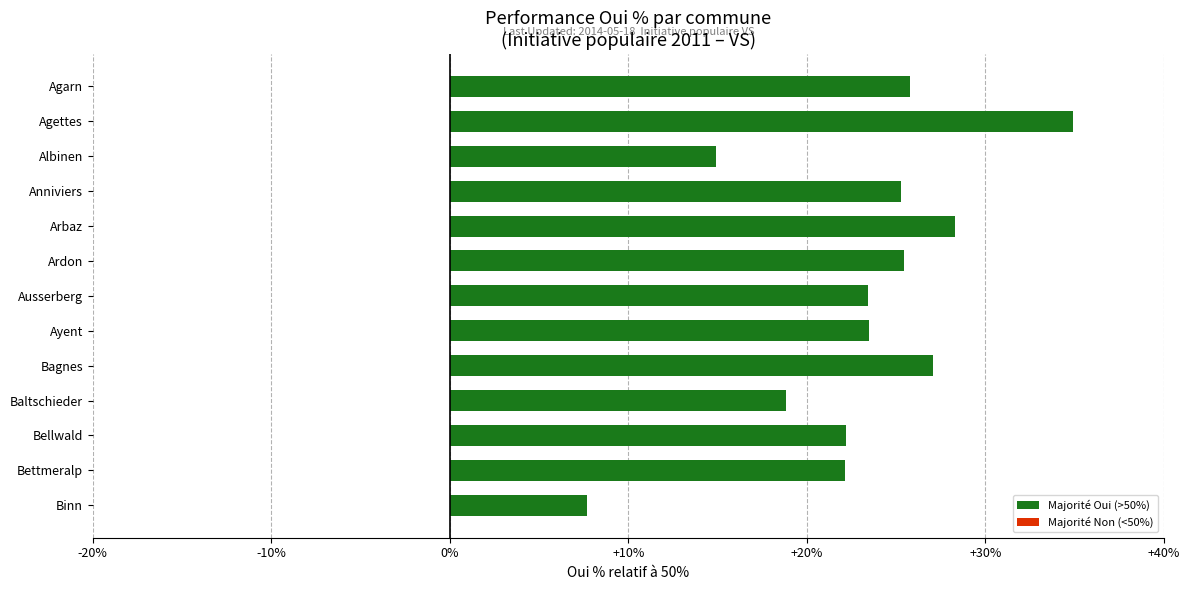

What position from the bottom is Ardon?

8